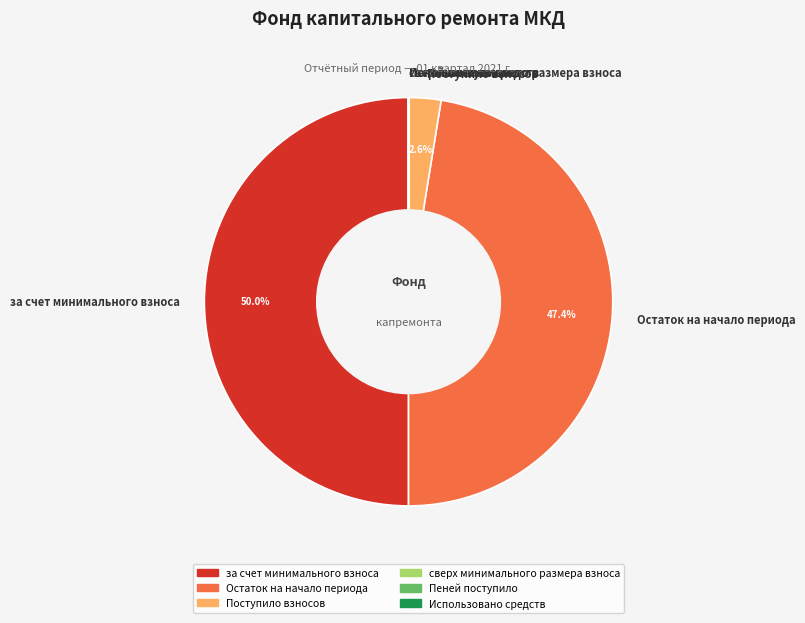

What is the total percentage of Поступило взносов and Остаток на начало периода?

50.0%